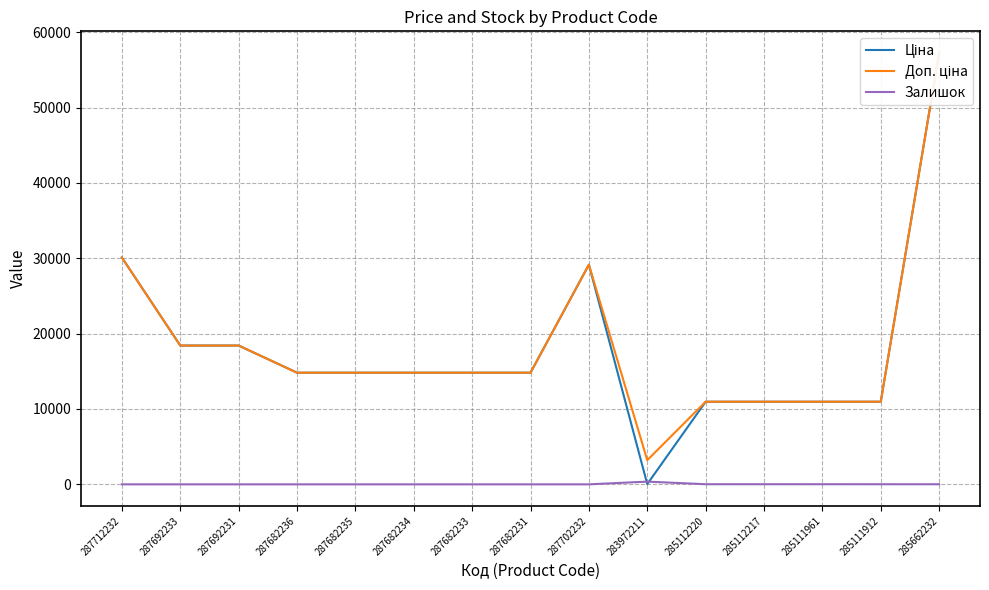

True or false: Залишок has a value of 0.0 at 287682236.

True